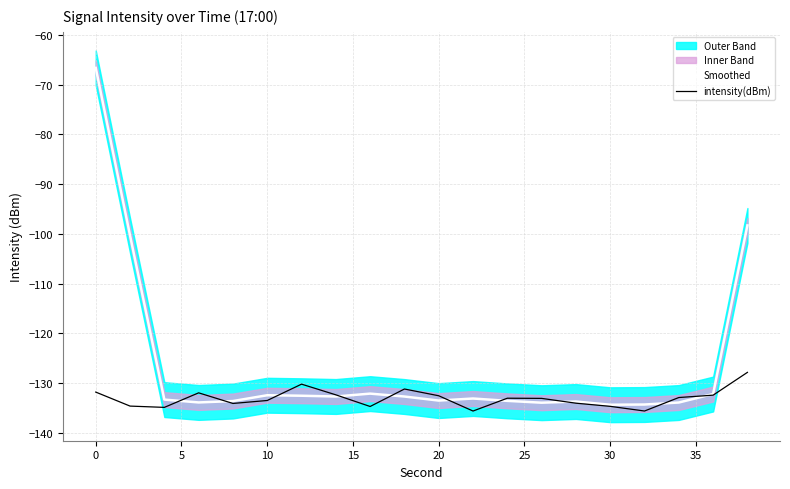

What is the highest value of the Smoothed series?

-66.6